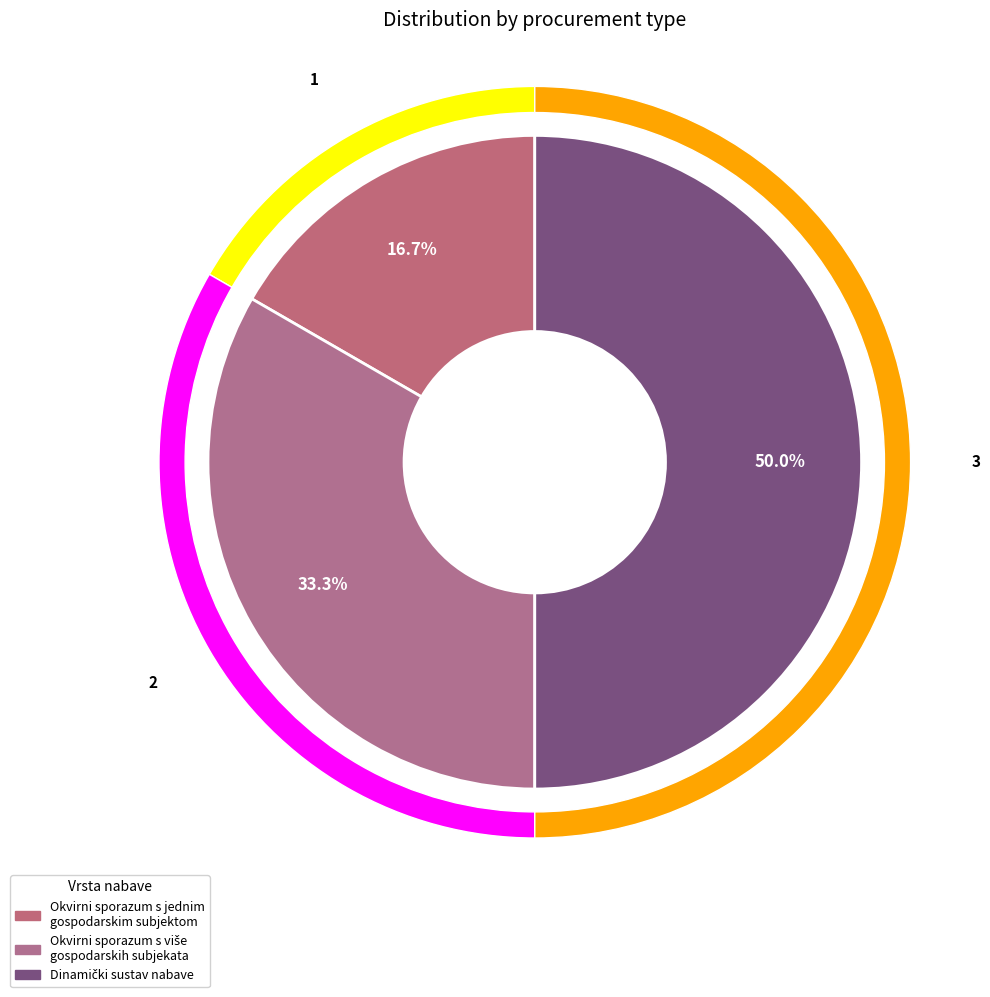

Approximately how many times larger is the value at Okvirni sporazum s više gospodarskih subjekata compared to Dinamički sustav nabave?

0.7